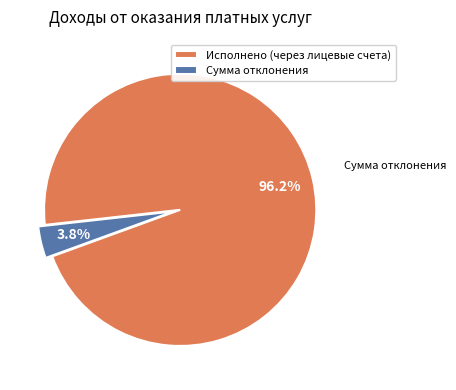

To the nearest percent, what is the combined percentage of Исполнено (через лицевые счета) and Сумма отклонения?

100%